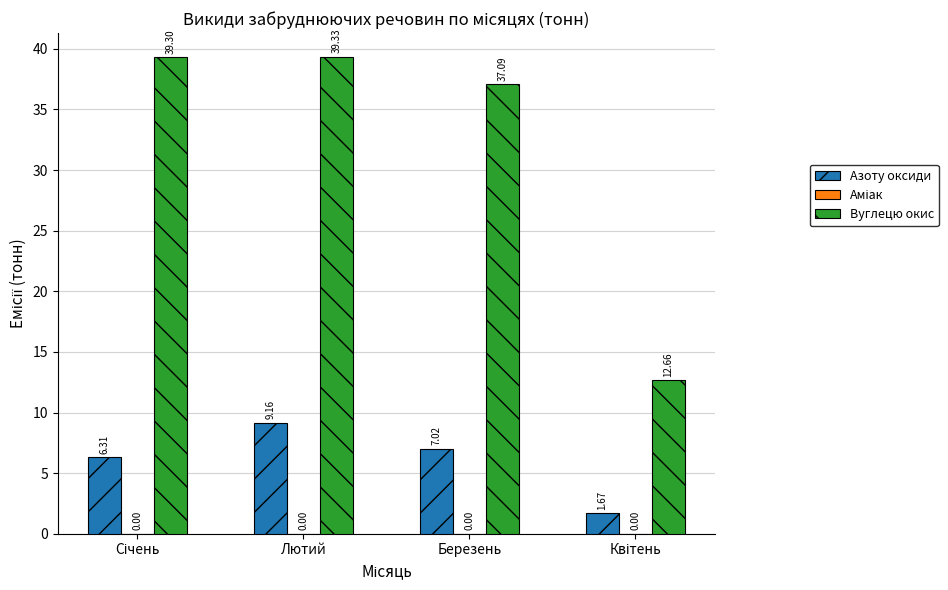

At which category is the sum across all series the highest?

Лютий